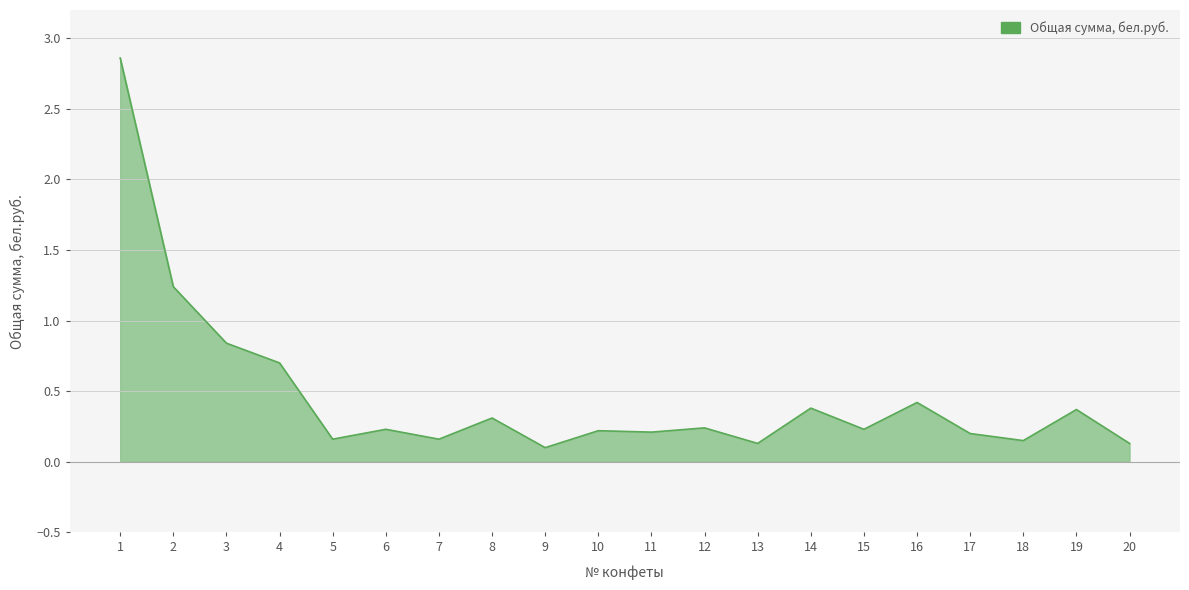

What is the difference between the maximum and minimum values?

2.8